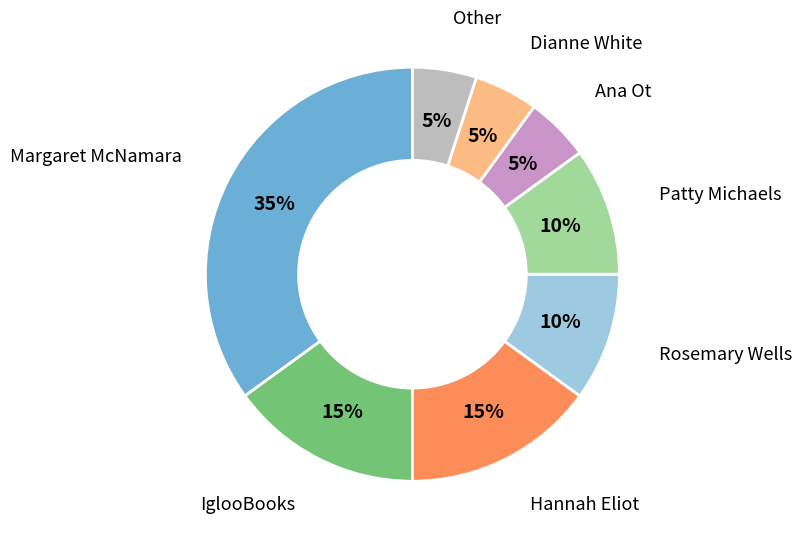

Does any single category account for the majority?

No